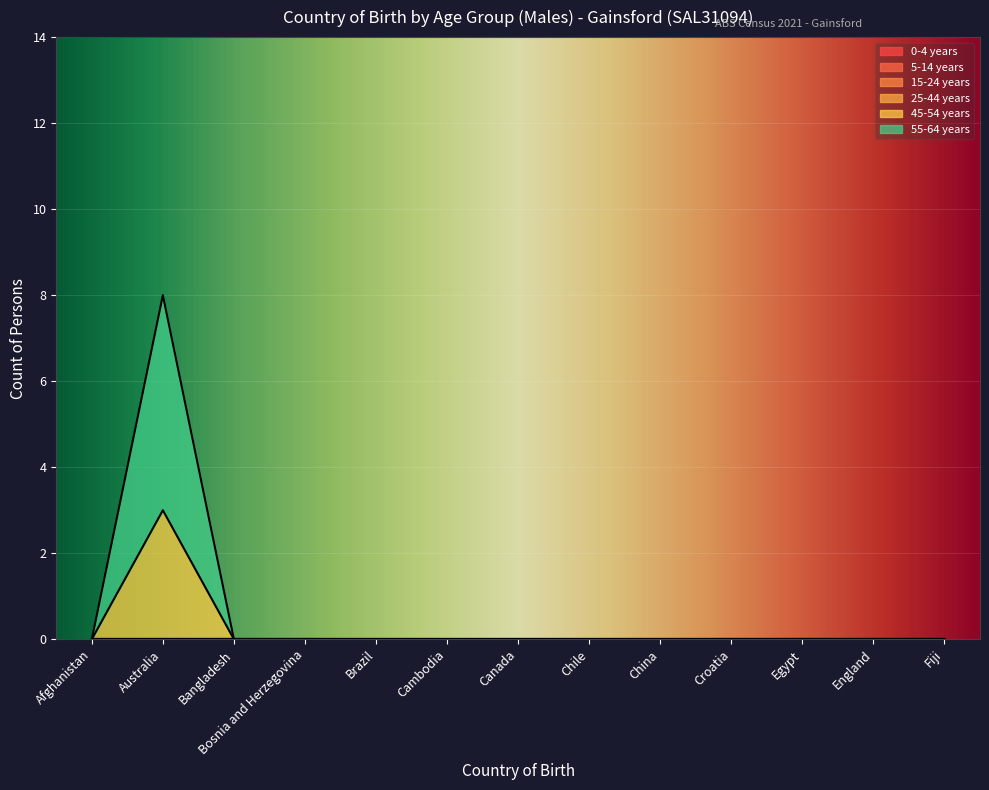

Reading left to right, extract all data points from this chart.

0-4 years: 0	0	0	0	0	0	0	0	0	0	0	0	0
5-14 years: 0	0	0	0	0	0	0	0	0	0	0	0	0
15-24 years: 0	0	0	0	0	0	0	0	0	0	0	0	0
25-44 years: 0	0	0	0	0	0	0	0	0	0	0	0	0
45-54 years: 0	3	0	0	0	0	0	0	0	0	0	0	0
55-64 years: 0	5	0	0	0	0	0	0	0	0	0	0	0